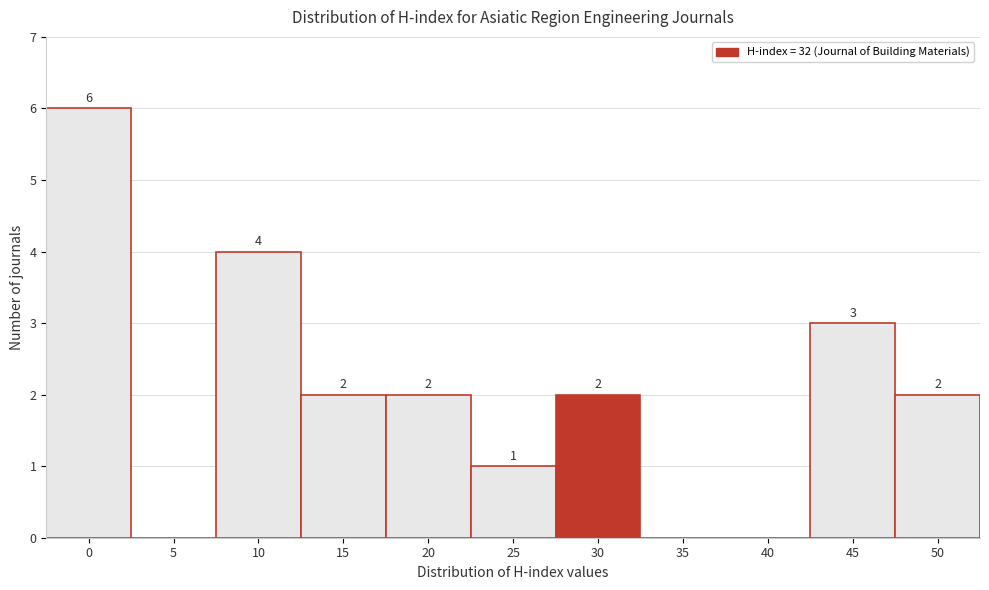

Reading left to right, list all the values displayed in this chart.

0=6	5=0	10=4	15=2	20=2	25=1	30=2	35=0	40=0	45=3	50=2